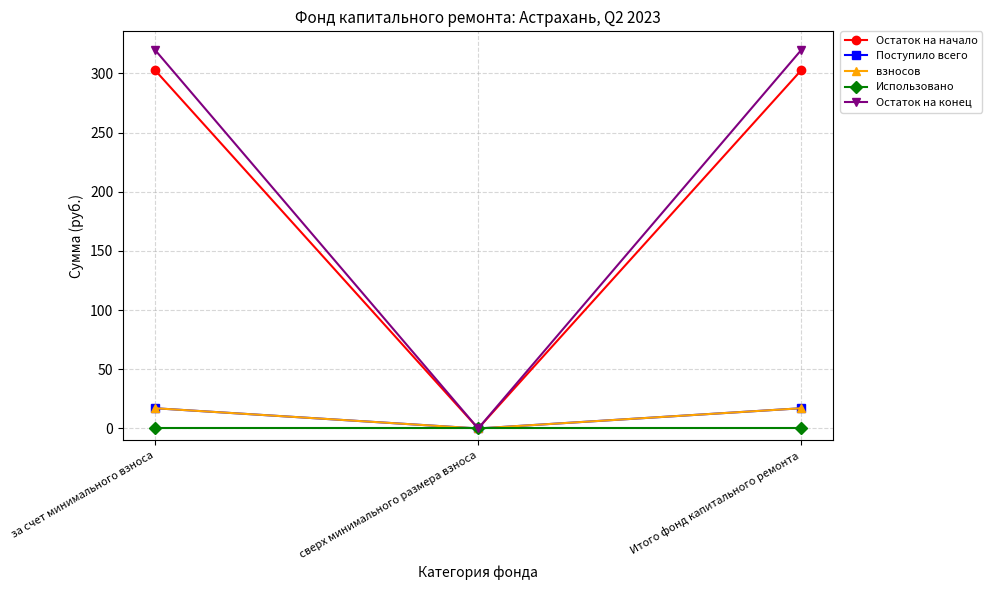

Is this an area chart (filled region under the line)?

No